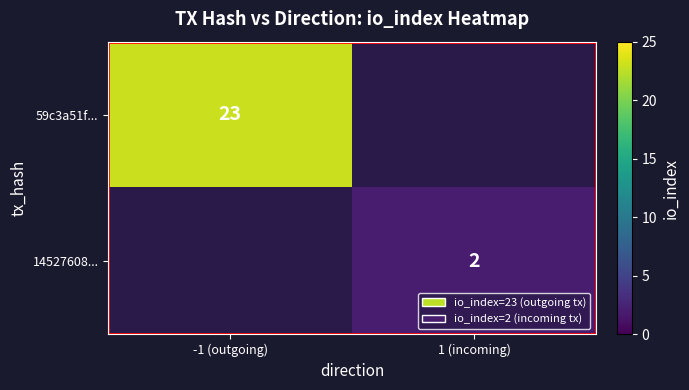

Is the value of 14527608... at 1 (incoming) greater than the value of 59c3a51f... at -1 (outgoing)?

No